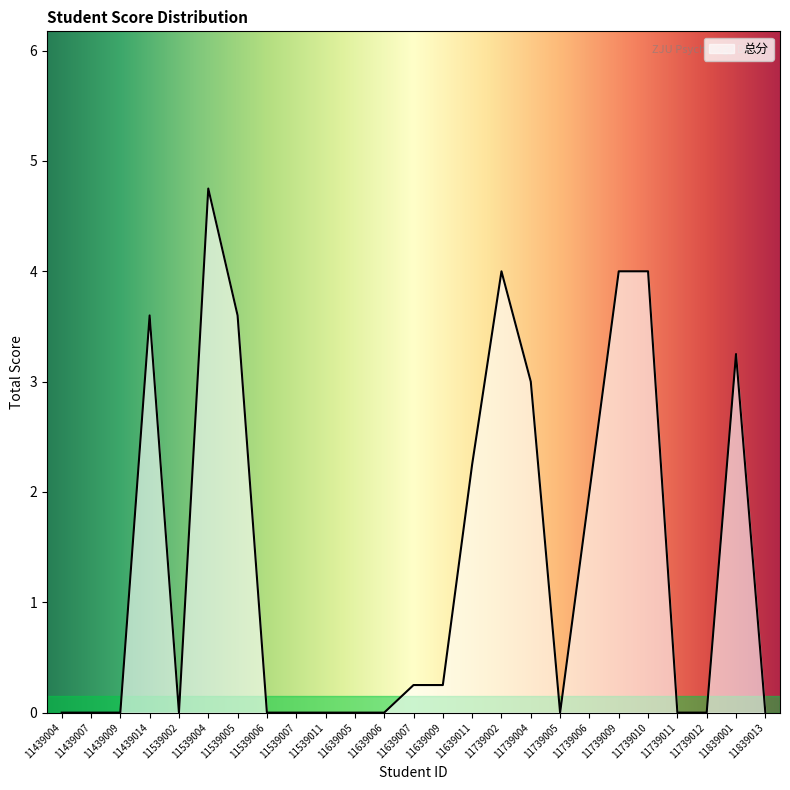

Which category has the highest value across all series?

11539004